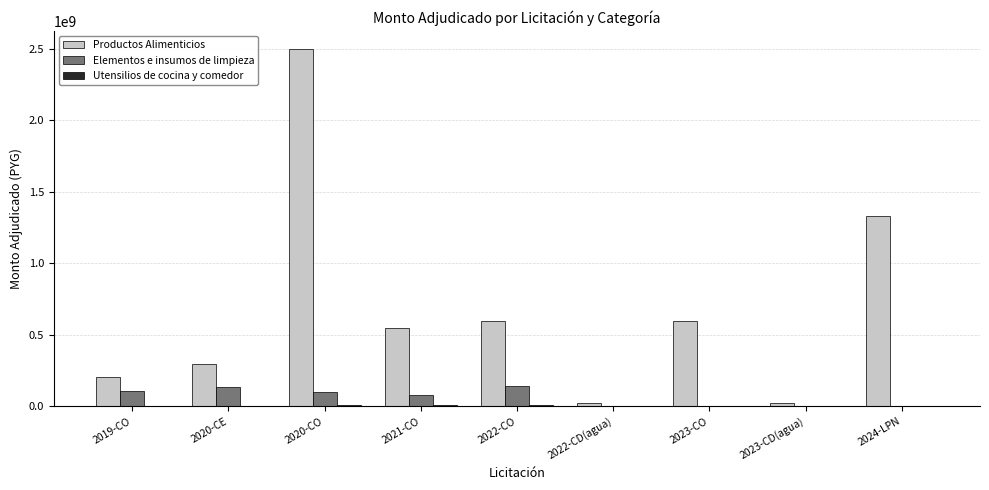

At which label is Productos Alimenticios closest to 1261927500?

2024-LPN